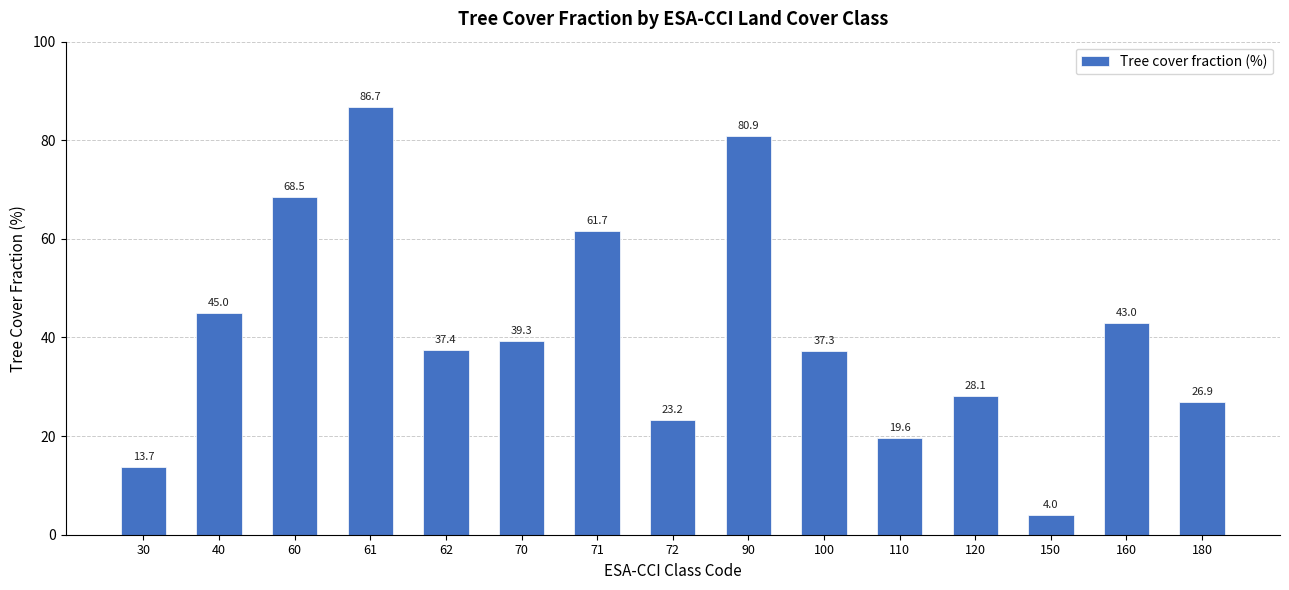

What is the approximate value at 110?

19.6